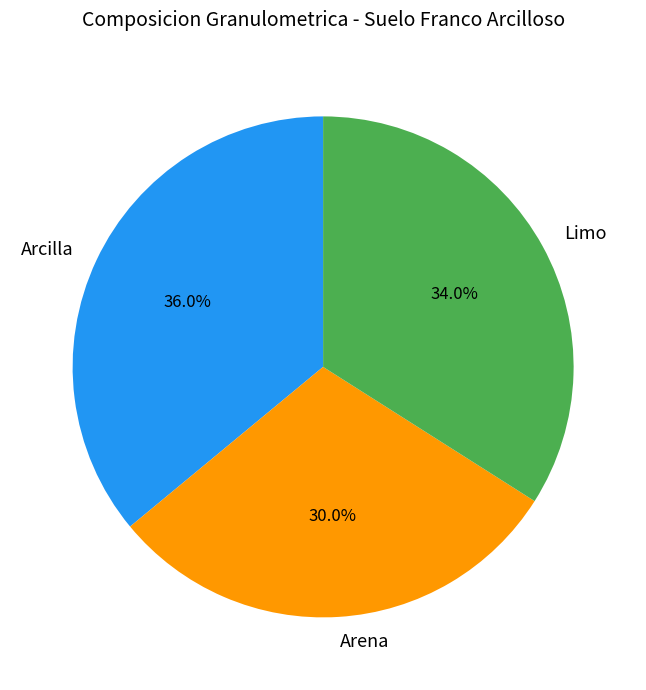

Is it true that Arcilla is 36% of the pie?

True